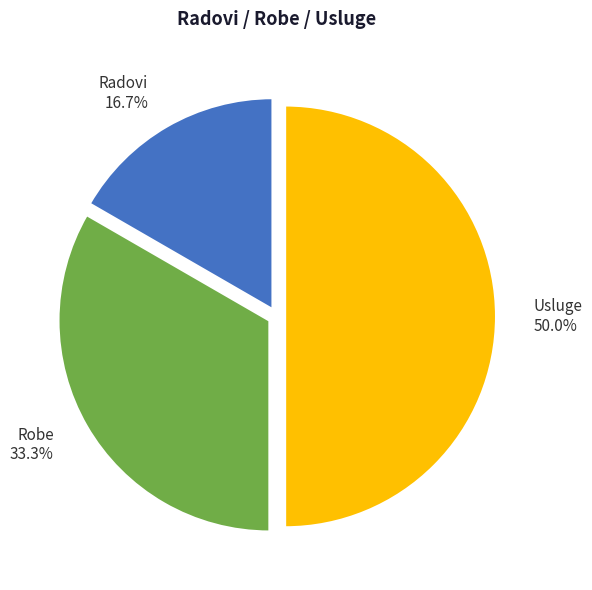

What is the largest slice in the pie chart?

Usluge